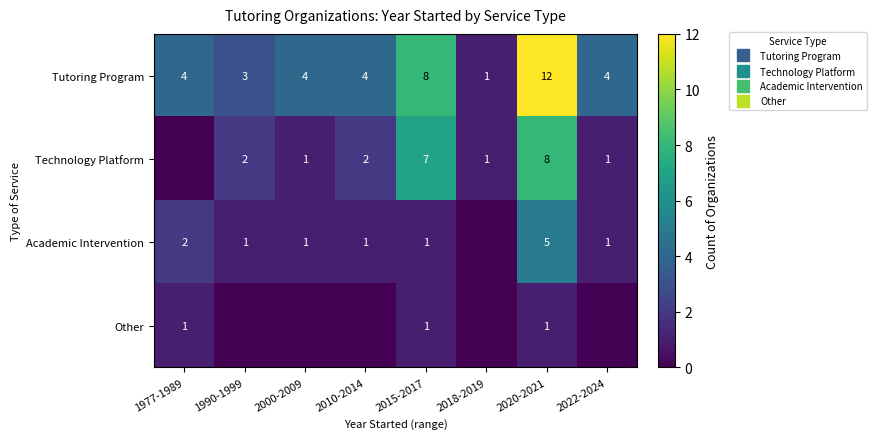

What is the difference between the highest and lowest values at 2000-2009?

4